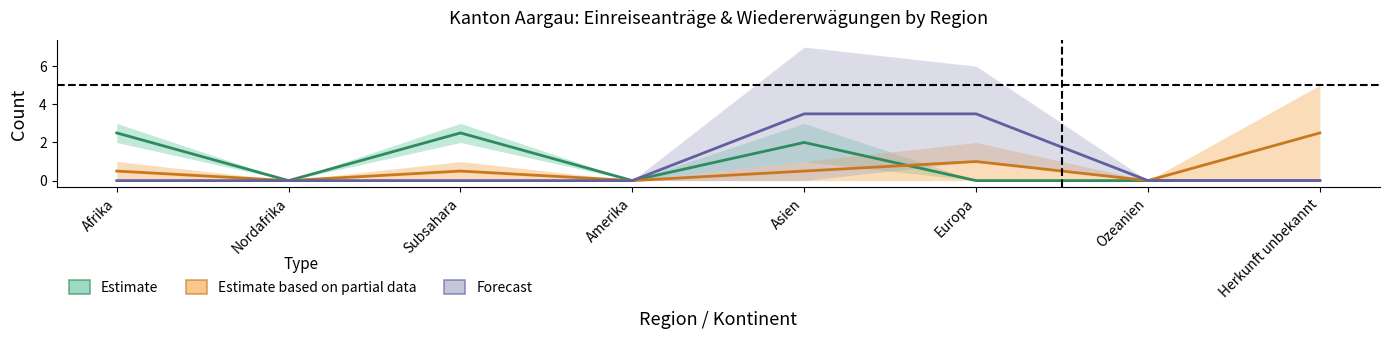

What is the difference between the second highest and second lowest values in the Nichteintreten o. VA (col14) series?

1.0